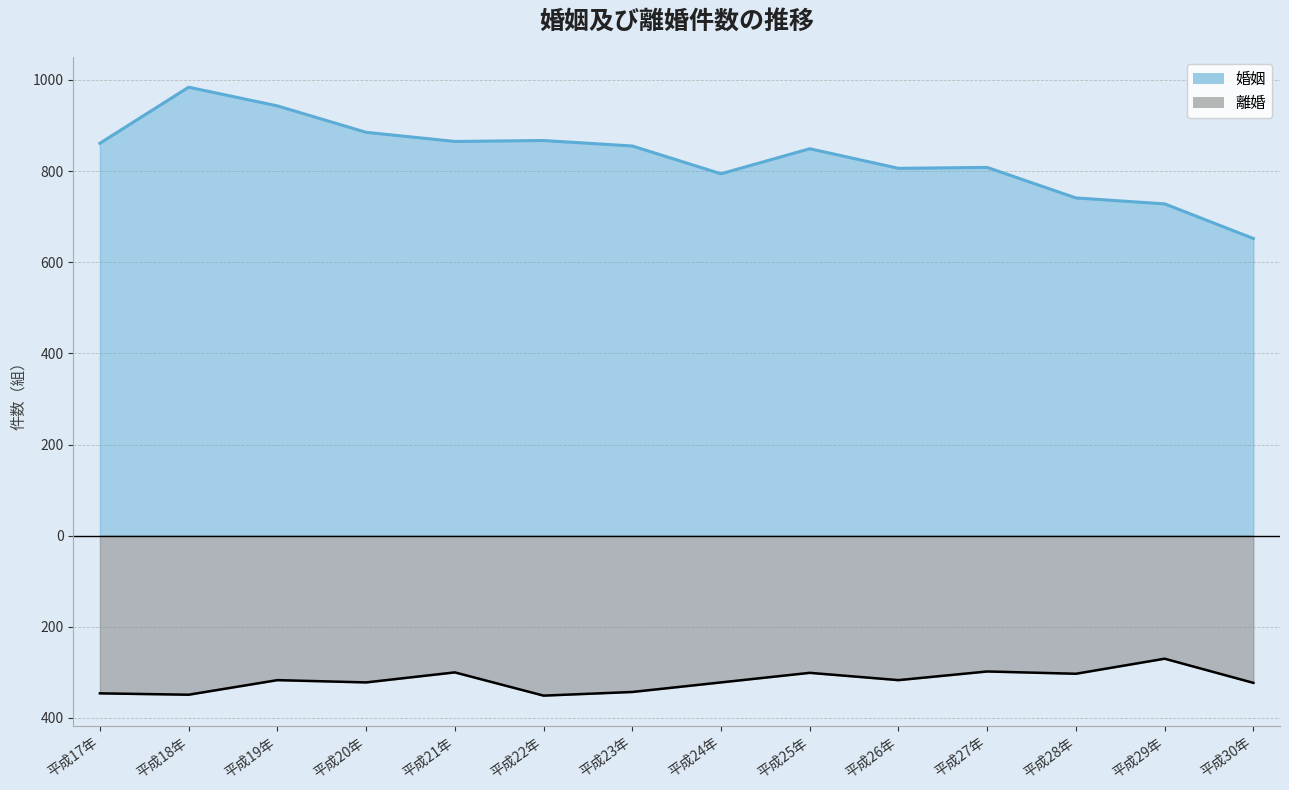

Which series has the largest range (max minus min)?

婚姻